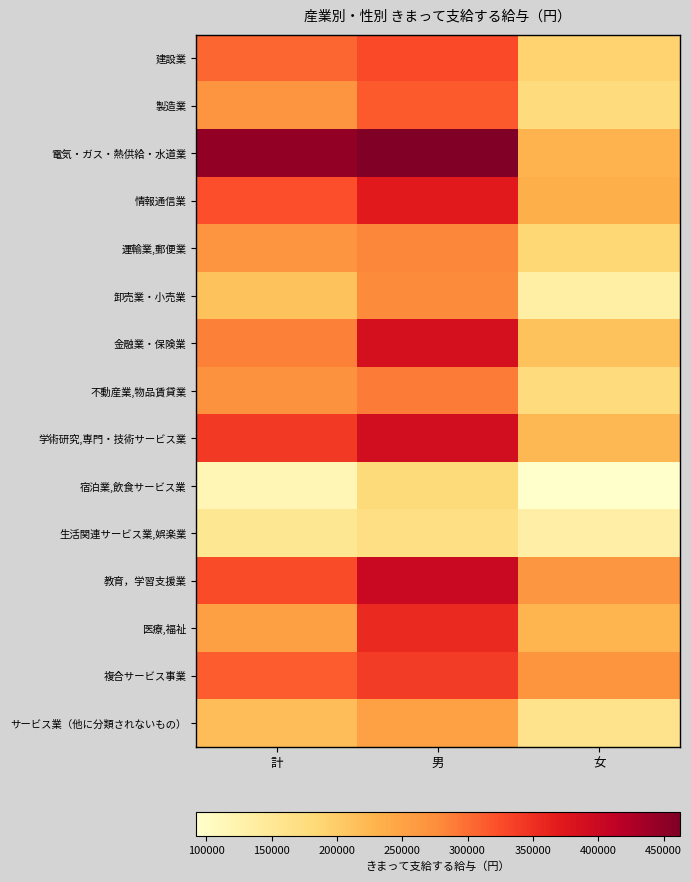

What is the spread (max minus min) of values at 計?

329040